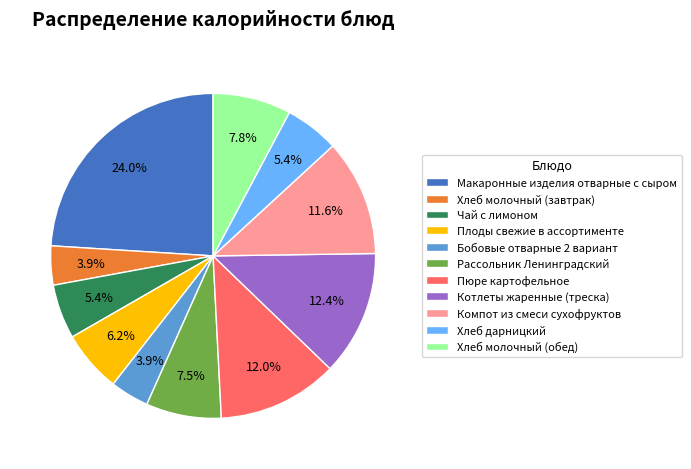

Is there a majority slice in this chart?

No